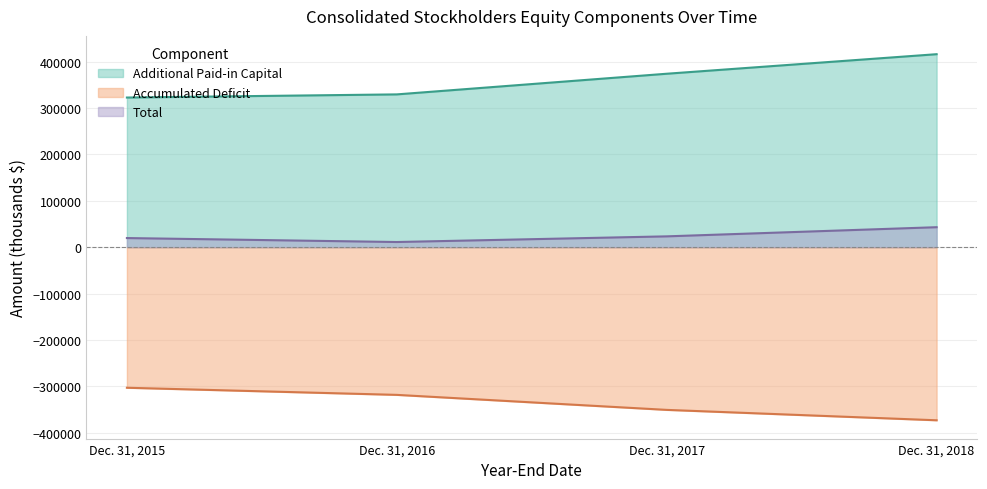

Rank the series by their maximum value, from highest to lowest.

Additional Paid-in Capital, Total, Accumulated Deficit